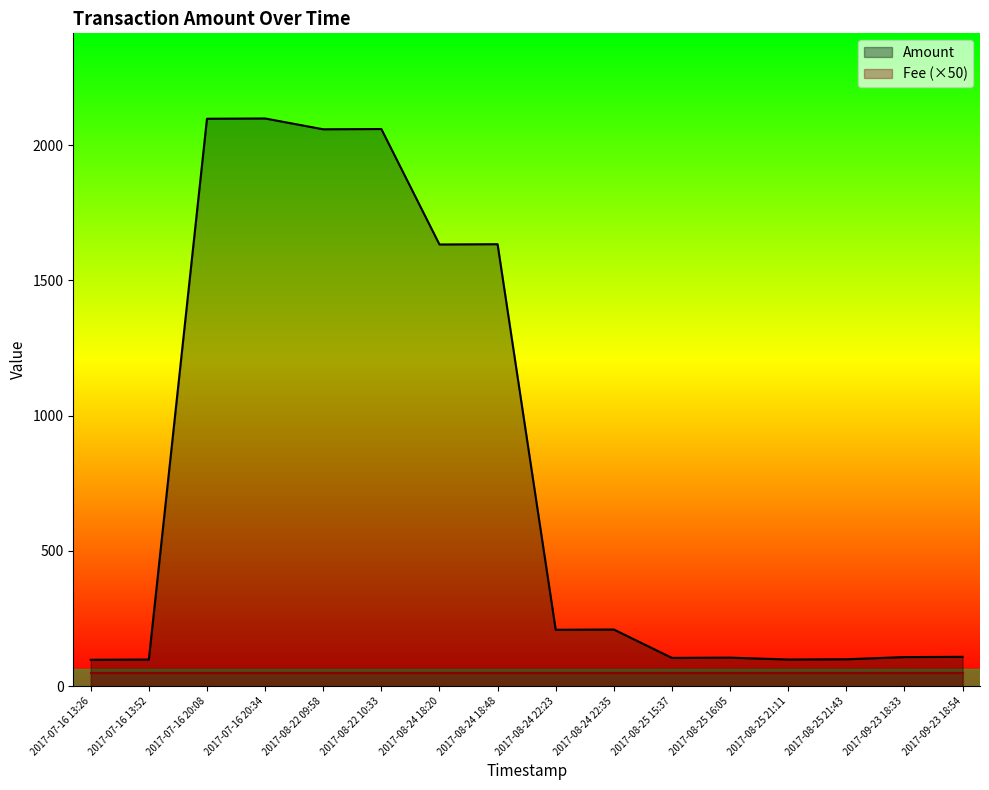

What is the value of the 12th point from the left?

105